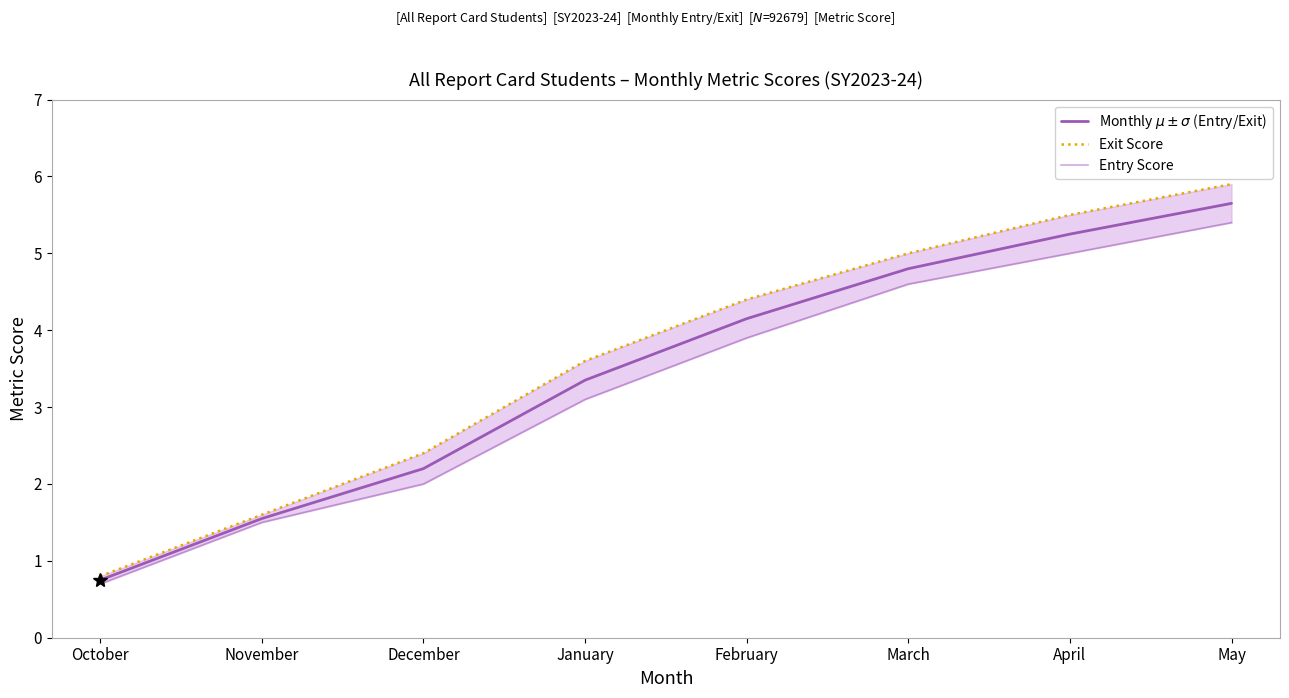

Reading right to left, what are all the values shown in this chart?

Monthly $\mu \pm \sigma$ (Entry/Exit): 5.7	5.2	4.8	4.2	3.4	2.2	1.6	0.8
Exit Score: 5.9	5.5	5.0	4.4	3.6	2.4	1.6	0.8
Entry Score: 5.4	5.0	4.6	3.9	3.1	2.0	1.5	0.7